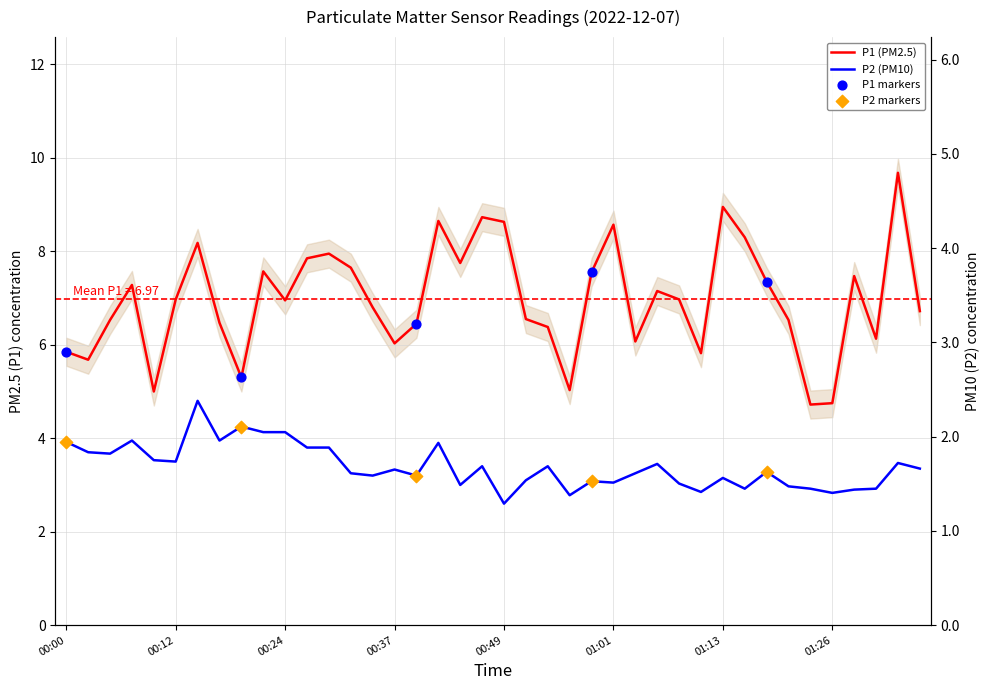

At how many categories does at least one series exceed 8?

8